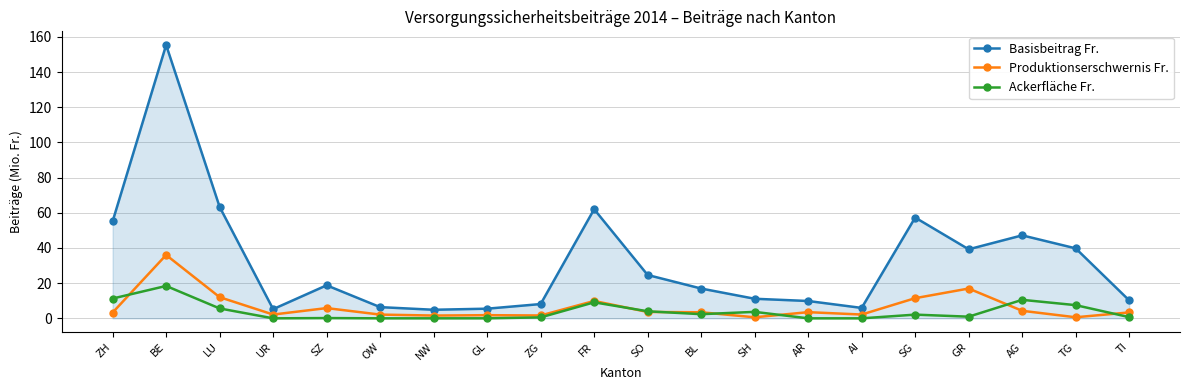

What is the greatest value displayed?

155.4